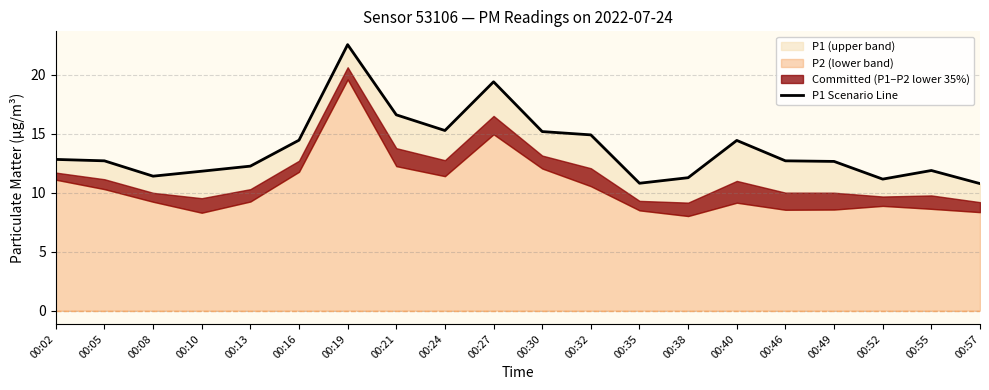

What is the average value?

13.7